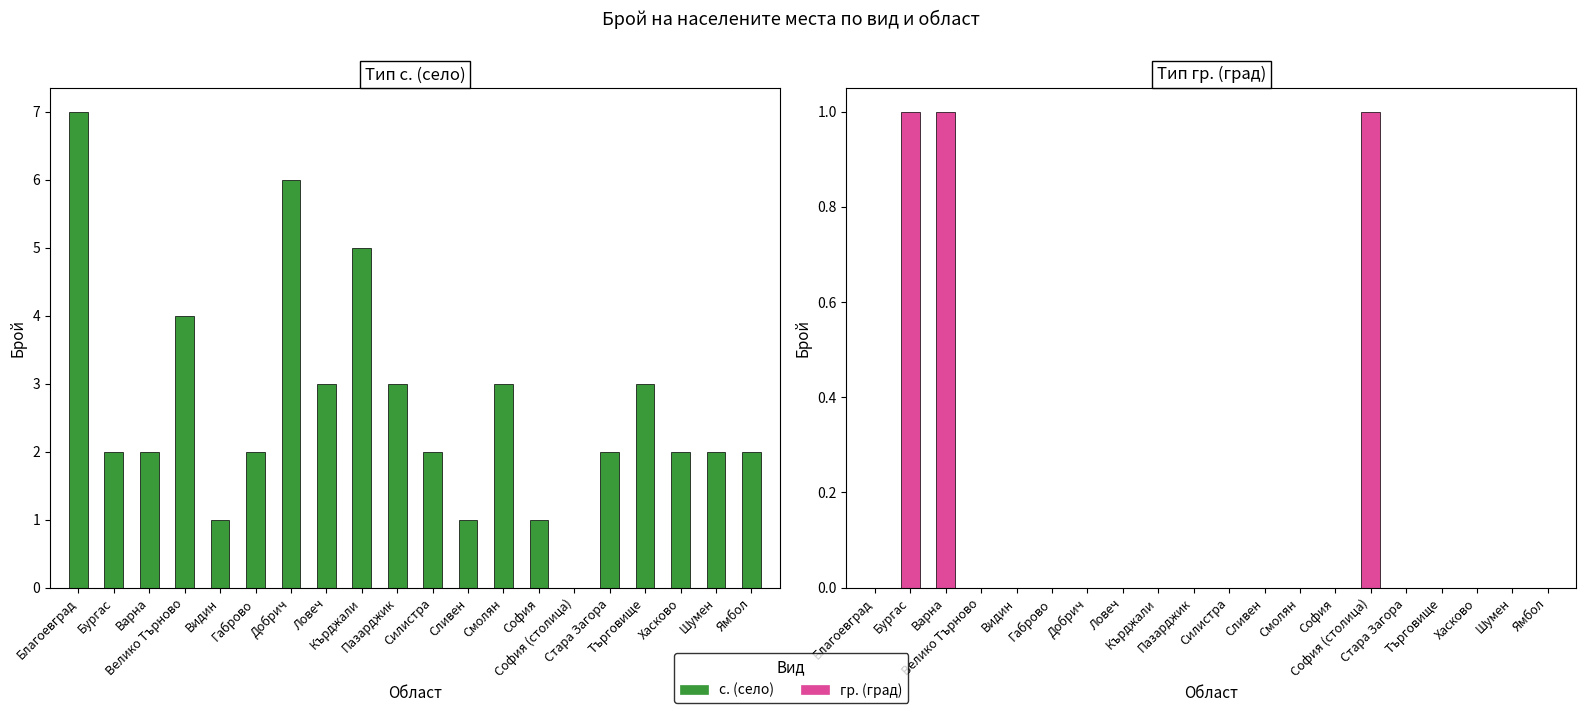

List the series in order of their overall mean, highest first.

с., гр.